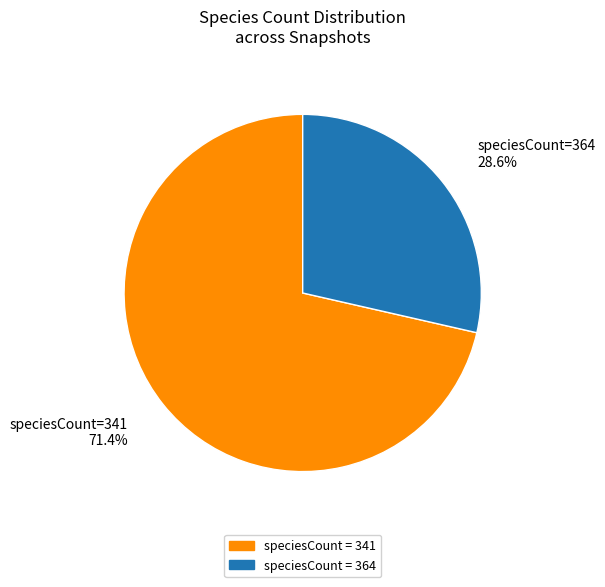

Which slice is the smallest?

speciesCount = 364